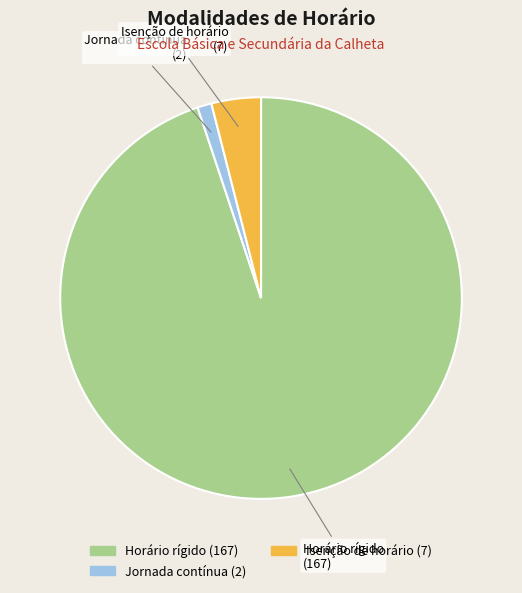

Approximately how many times larger is the value at Horário rígido compared to Jornada contínua?

83.5